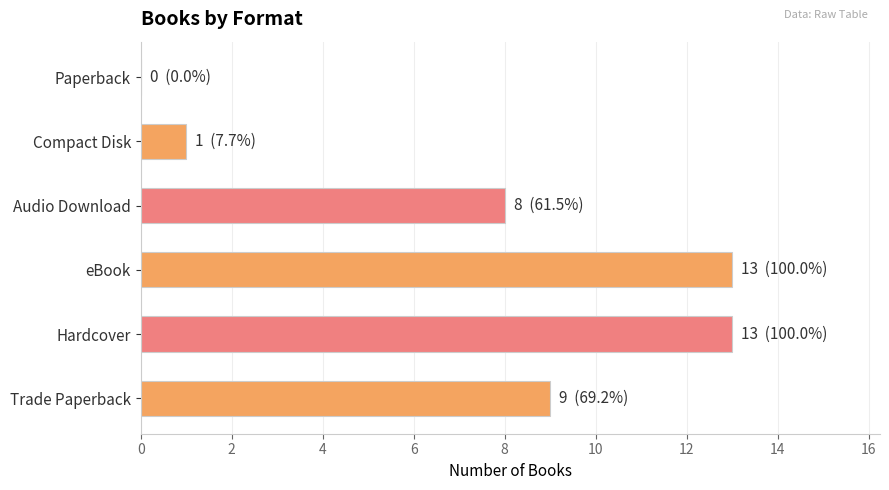

The chart shows a value of 13 at Hardcover. True or false?

True